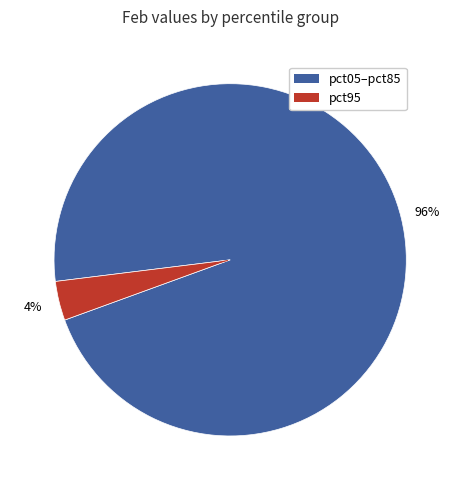

Does any single category account for the majority?

Yes